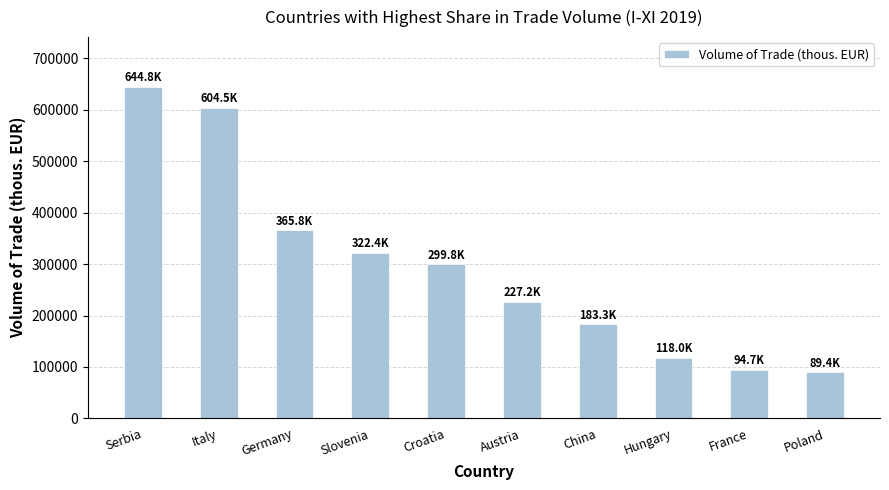

Between Germany and Hungary, which is larger?

Germany